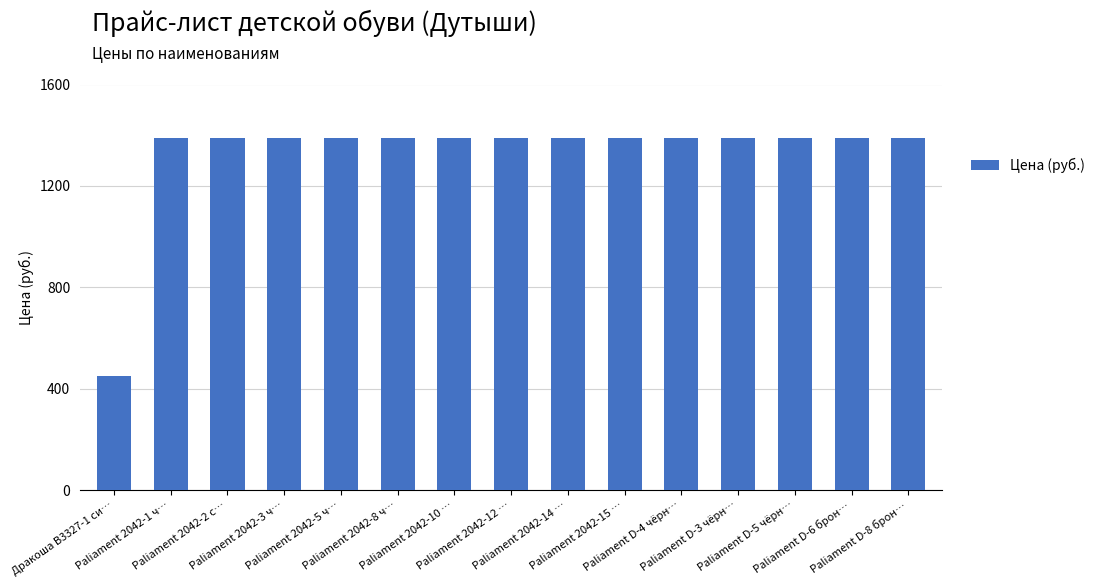

Reading right to left, list all the values displayed in this chart.

1390	1390	1390	1390	1390	1390	1390	1390	1390	1390	1390	1390	1390	1390	450